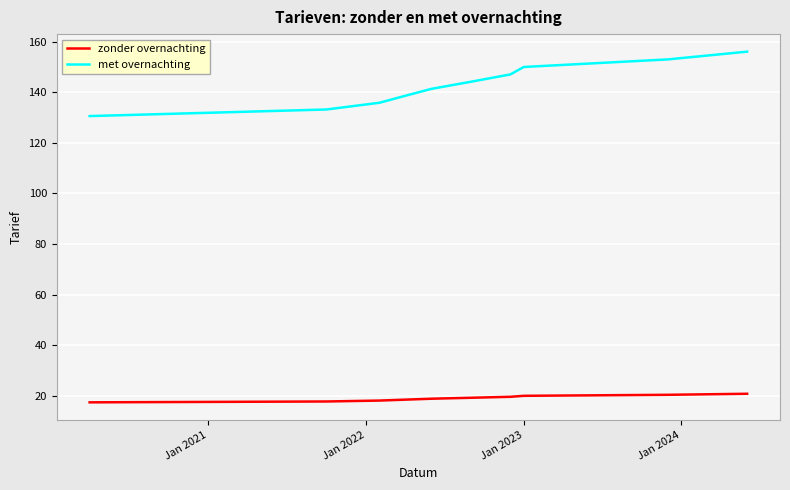

True or false: met overnachting and zonder overnachting intersect in this chart.

False